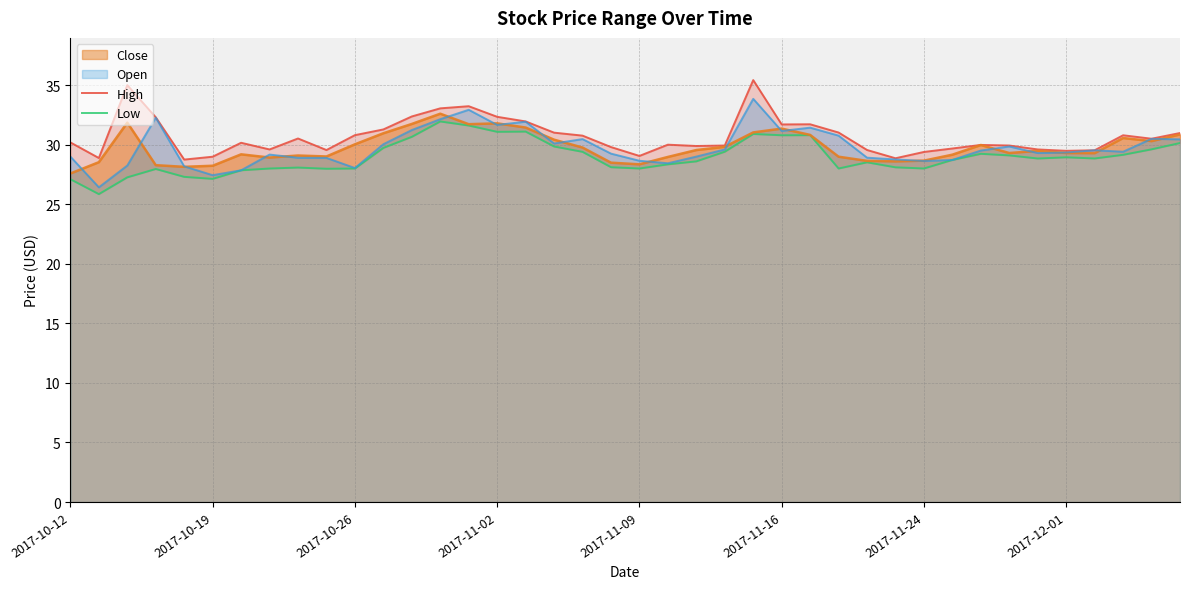

What is the smallest value displayed?

25.9